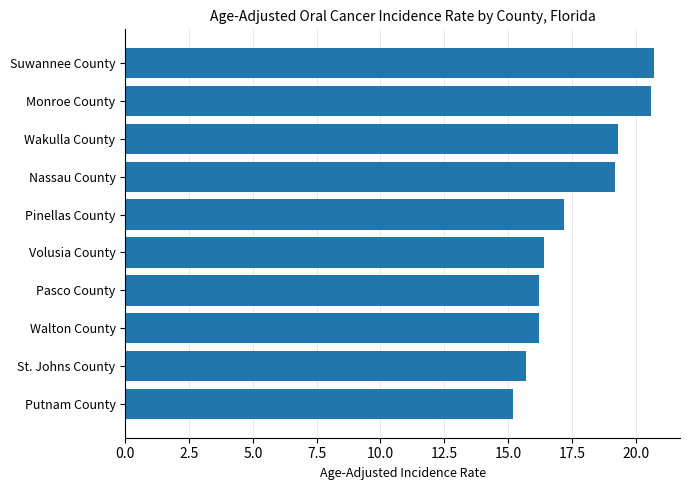

How many data points does each series have?

10